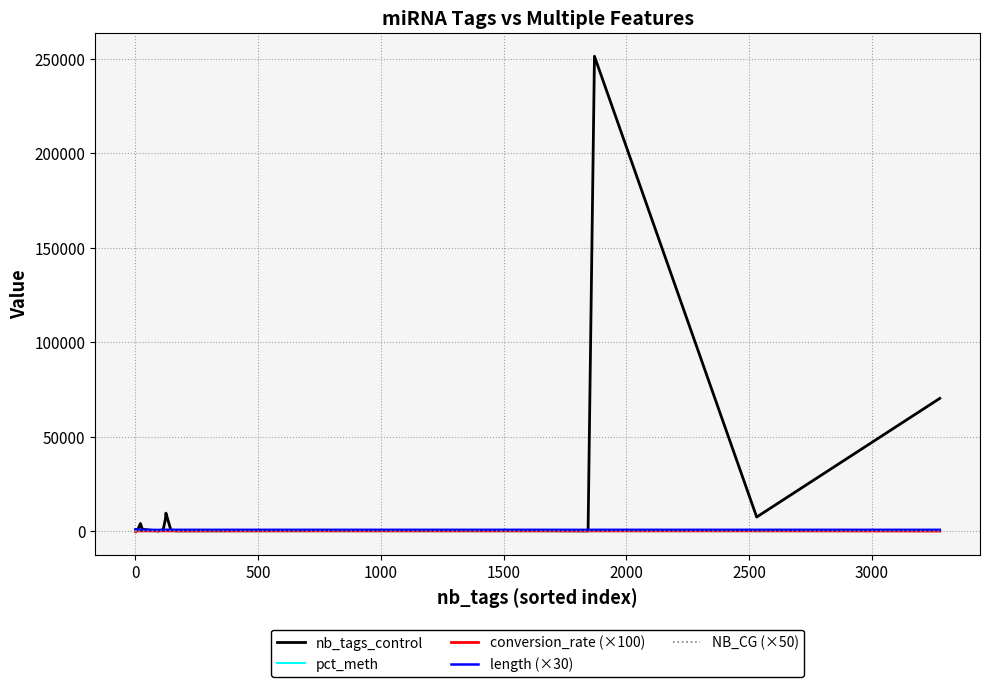

True or false: length (×30) and NB_CG (×50) intersect in this chart.

False